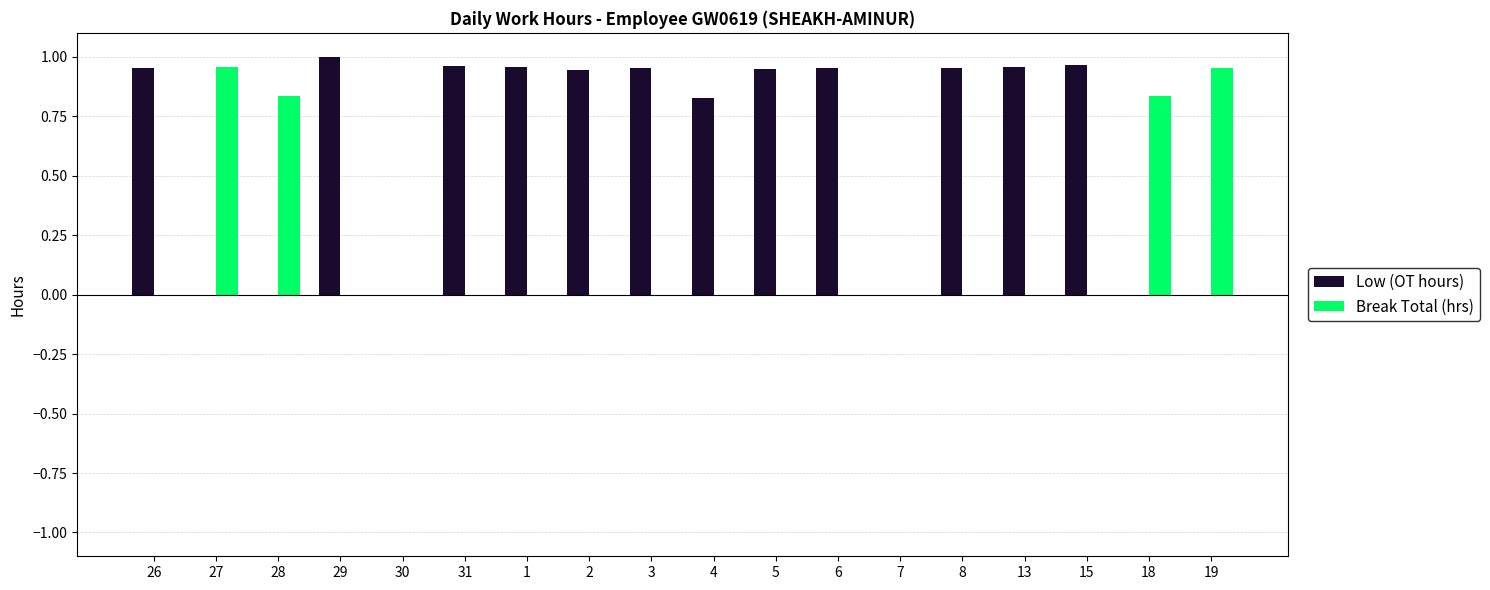

What is the sum of the Low (OT hours) values at 3 and 31?

1.9